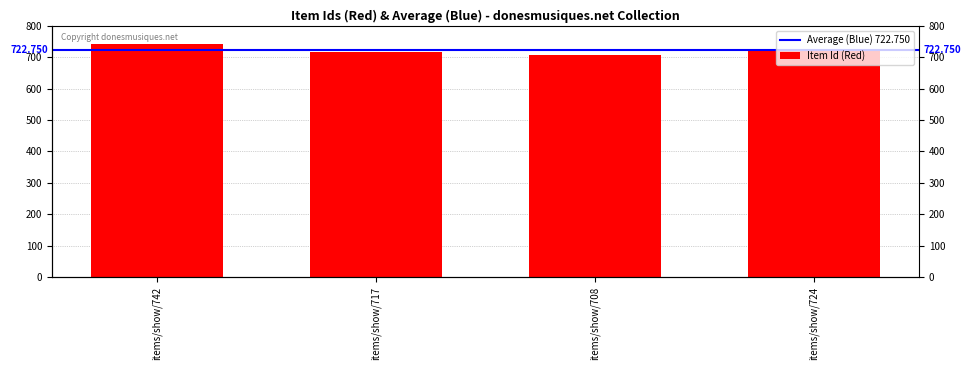

How many distinct data groups are displayed?

1